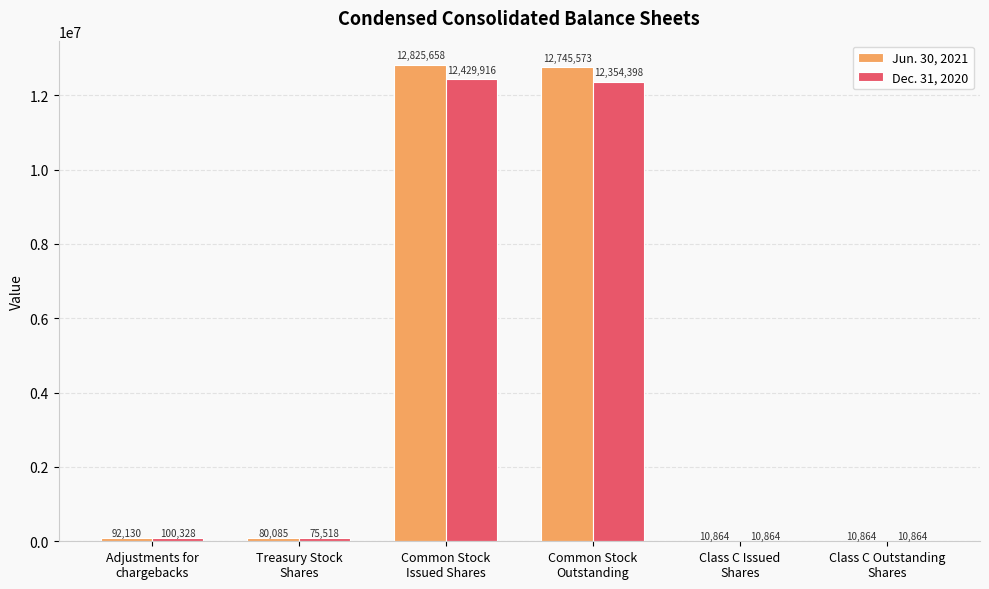

What is the maximum value for Dec. 31, 2020?

12429916